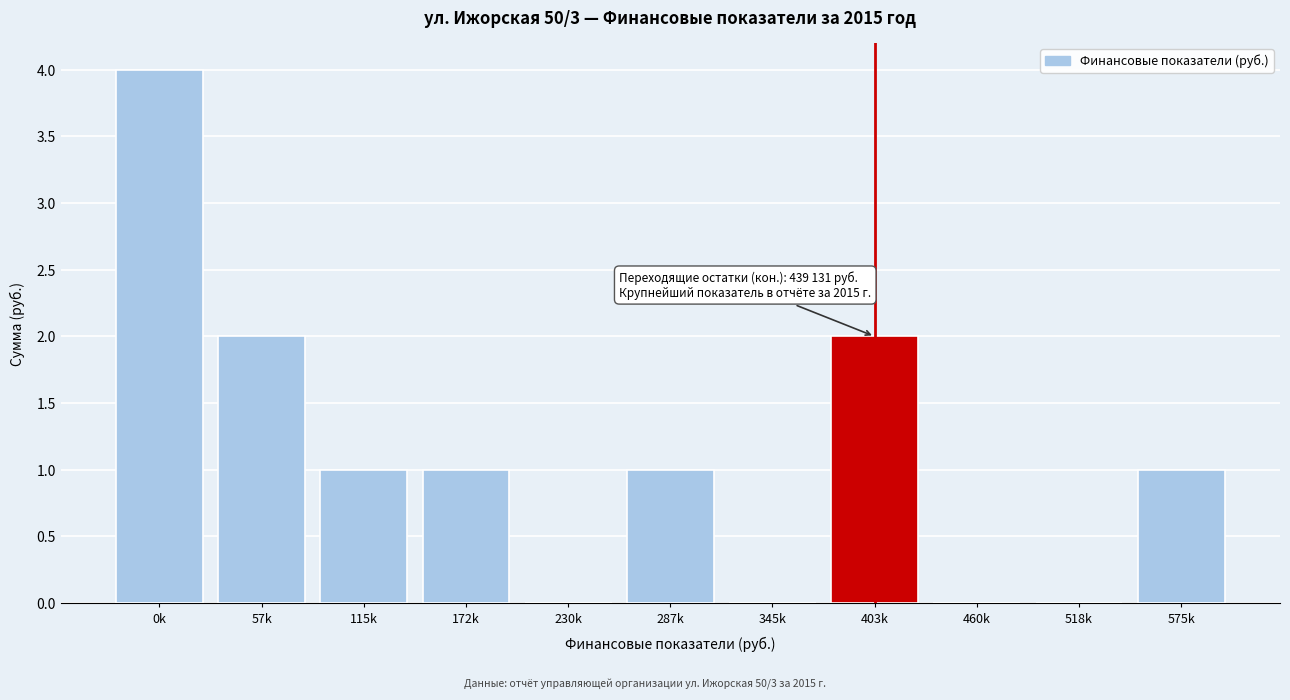

Reading left to right, list all the values displayed in this chart.

0k=4	57k=2	115k=1	172k=1	230k=0	287k=1	345k=0	403k=2	460k=0	518k=0	575k=1